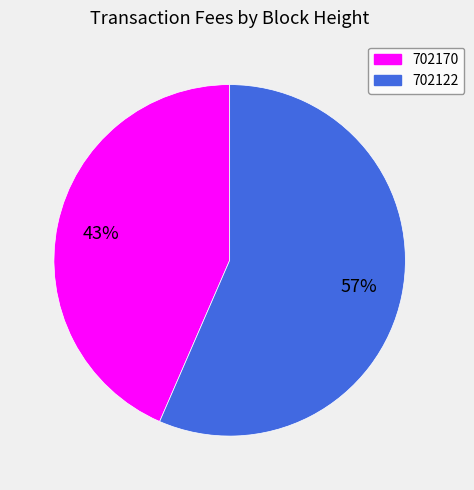

Is it true that 702170 is 43% of the pie?

True